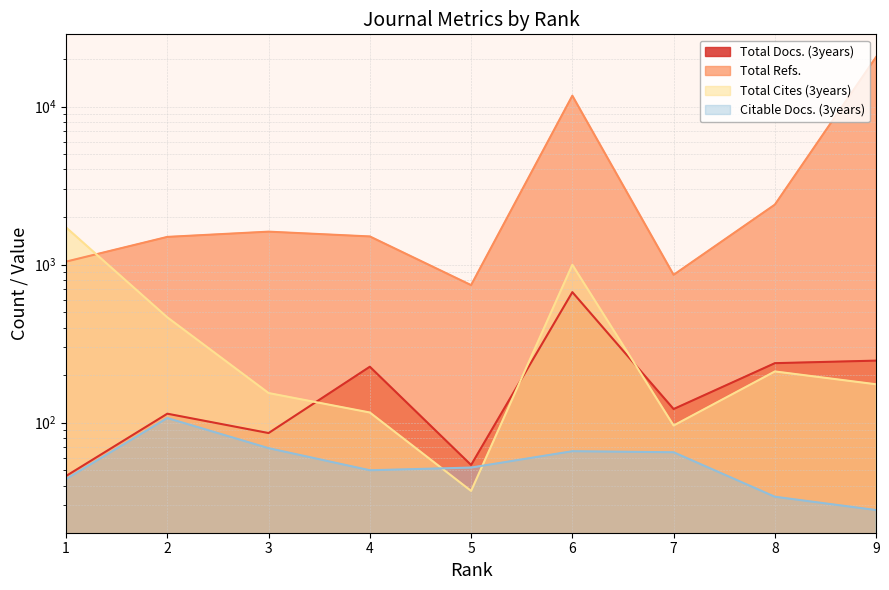

Reading right to left, extract all data points from this chart.

Total Docs. (3years): 9=247	8=238	7=122	6=670	5=54	4=226	3=86	2=114	1=46
Total Refs.: 9=20602	8=2397	7=862	6=11723	5=742	4=1508	3=1617	2=1498	1=1045
Total Cites (3years): 9=175	8=211	7=96	6=998	5=37	4=116	3=154	2=464	1=1720
Citable Docs. (3years): 9=28	8=34	7=65	6=66	5=52	4=50	3=69	2=107	1=44